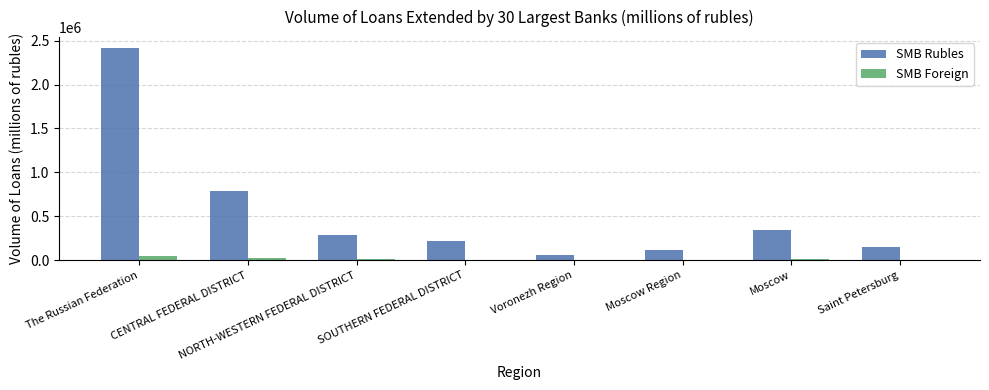

What is the average value of the SMB Foreign series?

14103